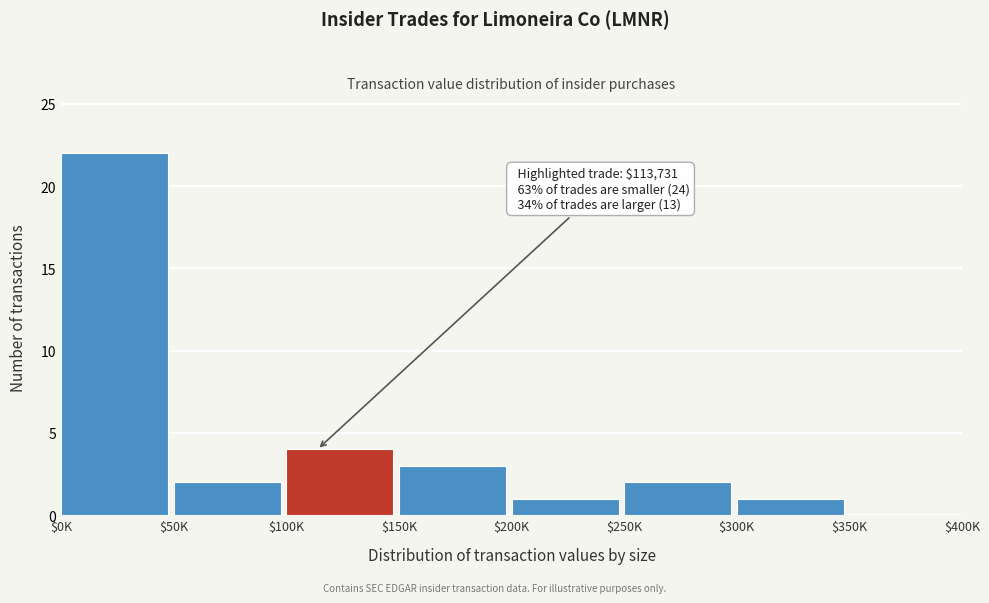

Read the value at $100K.

4